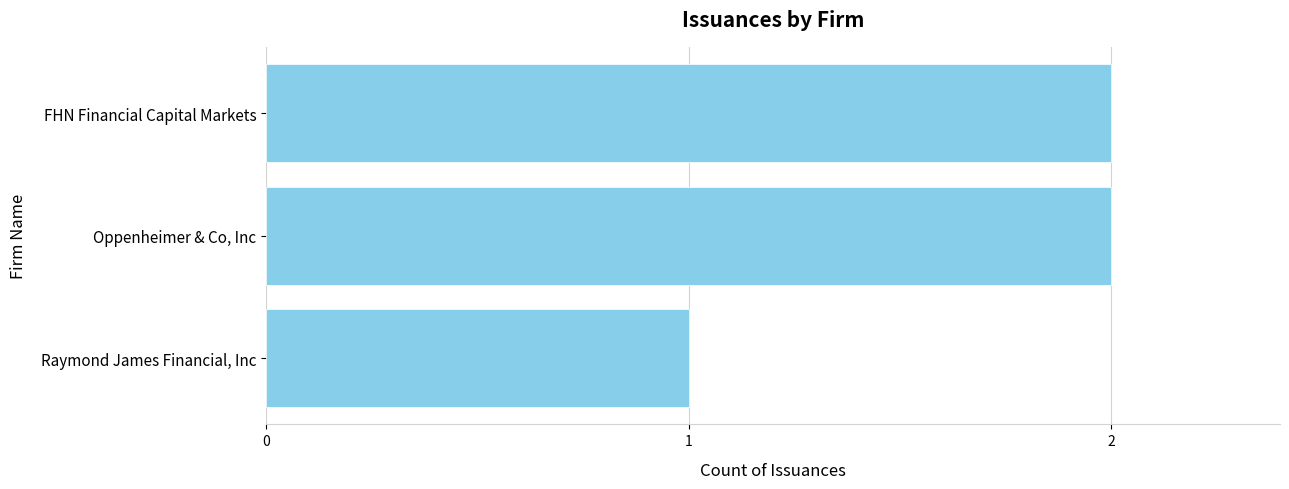

Count the number of data series in this chart.

1